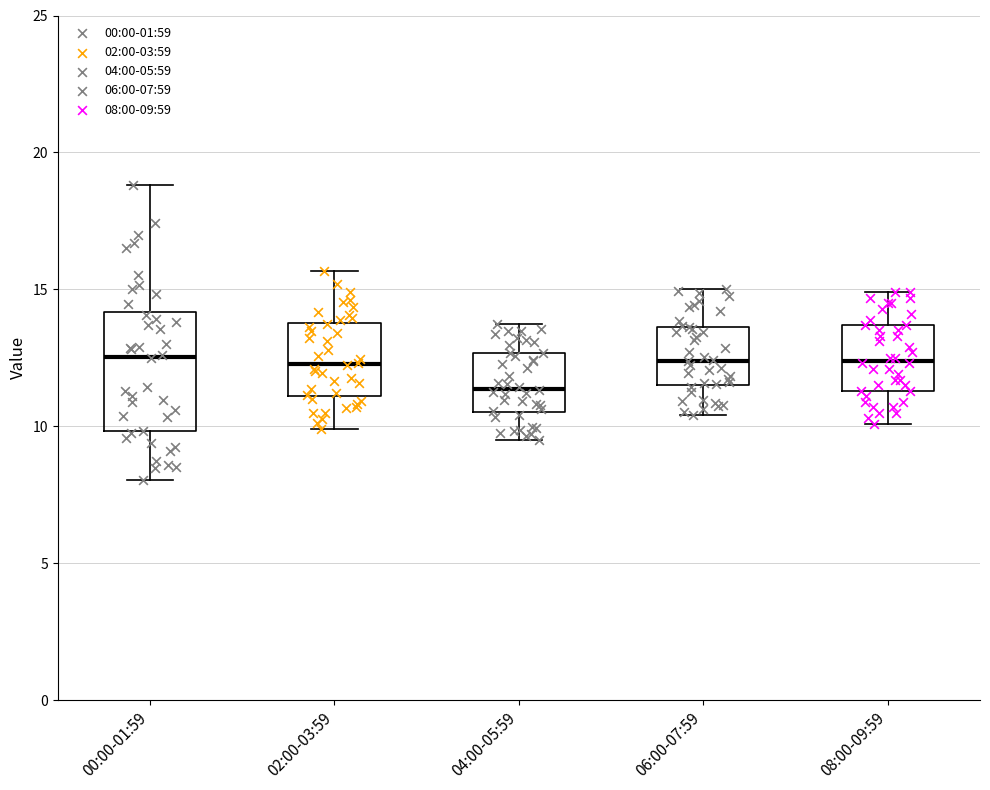

Reading left to right, read every box against the y-axis: the position of its median line, the range the box covers, and the ends of its whiskers. The values are not printed on the chart, so give them approximately, as read against the axis.

00:00-01:59: median 12.5, box 10.0 to 14.0, whiskers 8.0 to 19.0
02:00-03:59: median 12.5, box 11.0 to 14.0, whiskers 10.0 to 15.5
04:00-05:59: median 11.5, box 10.5 to 12.5, whiskers 9.5 to 13.5
06:00-07:59: median 12.5, box 11.5 to 13.5, whiskers 10.5 to 15.0
08:00-09:59: median 12.5, box 11.5 to 13.5, whiskers 10.0 to 15.0